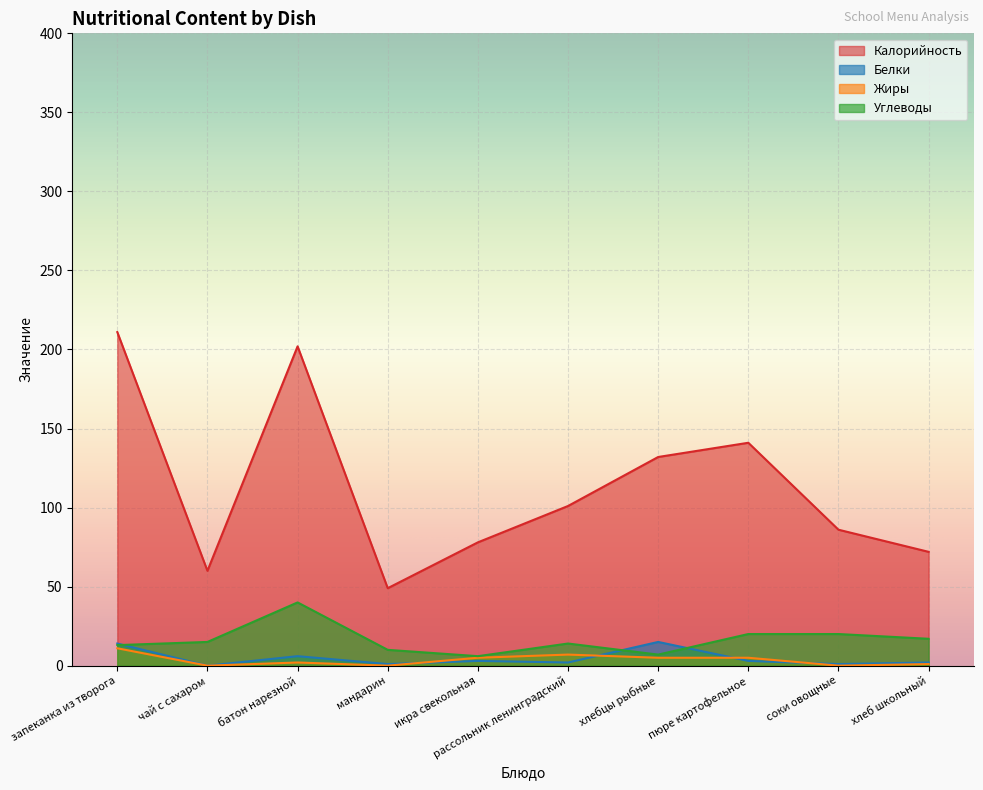

What is the label of the 1st point from the left?

запеканка из творога